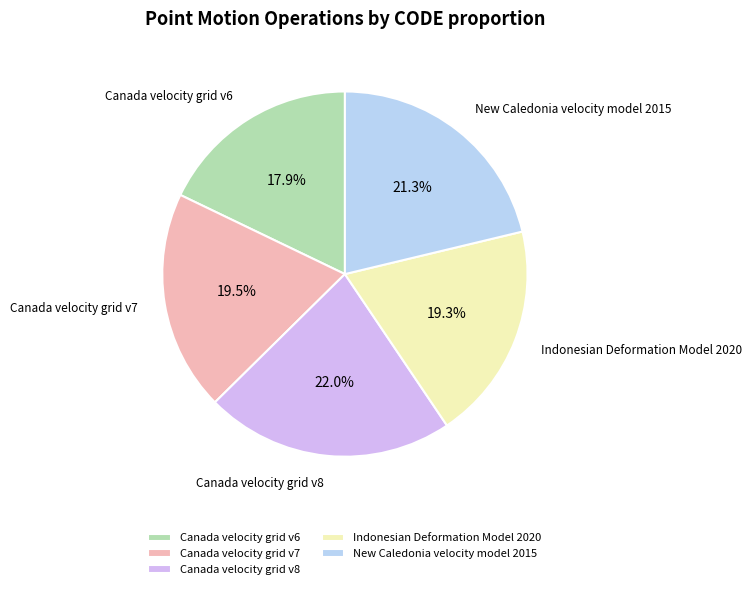

How many slices are in this pie chart?

5